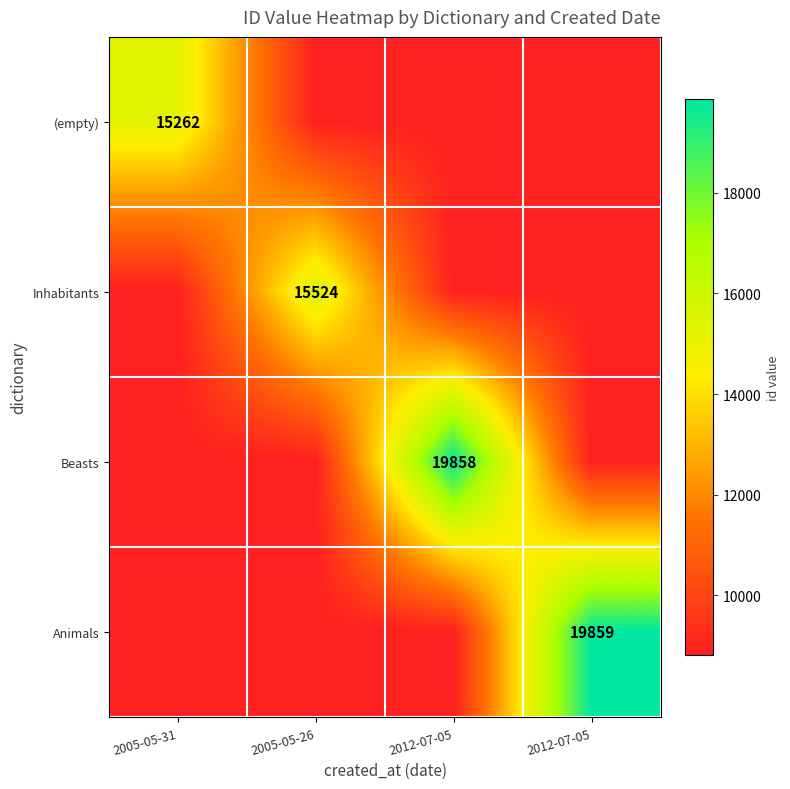

What is the minimum value for Inhabitants?

8812.9